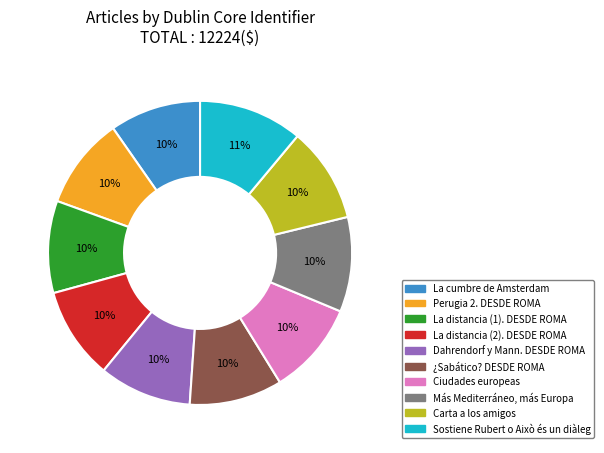

Is it true that Dahrendorf y Mann. DESDE ROMA is 1% of the pie?

False